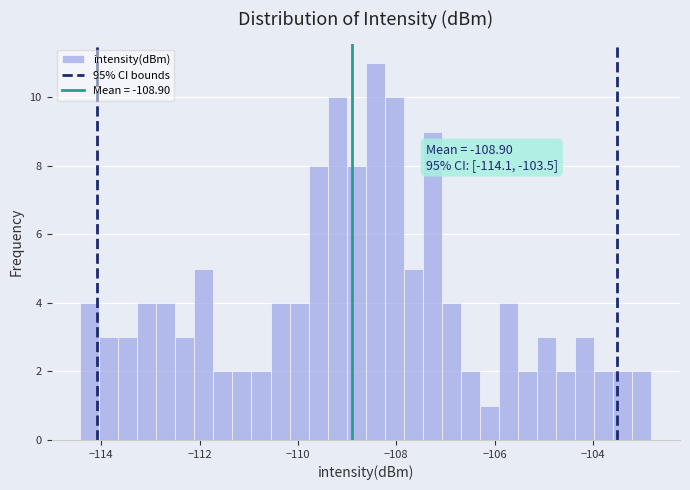

Read against the x-axis, roughly where is the centre of the tallest bar?

-108.4